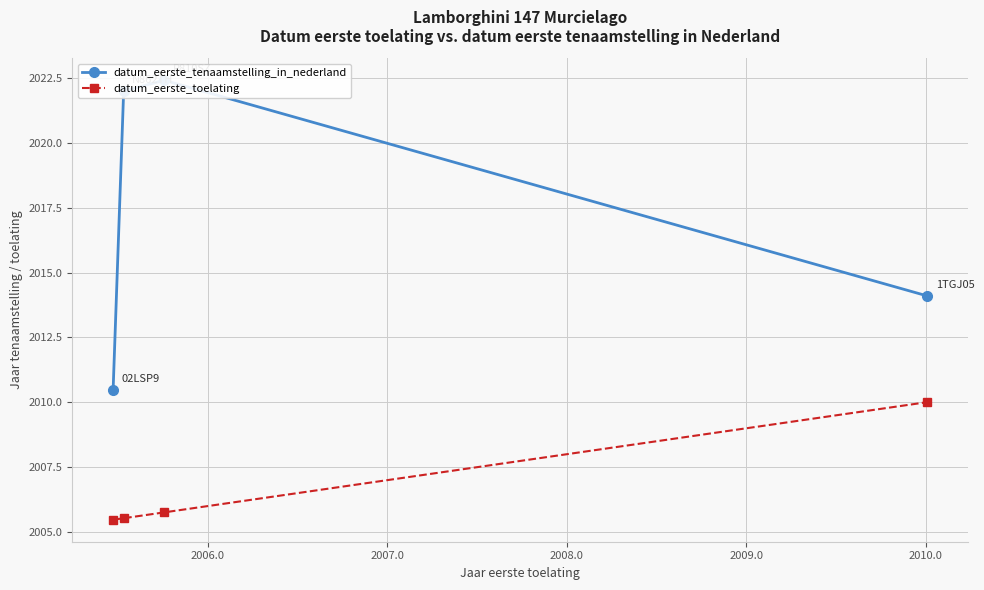

List the series in order of their peak value, highest first.

datum_eerste_tenaamstelling_in_nederland, datum_eerste_toelating